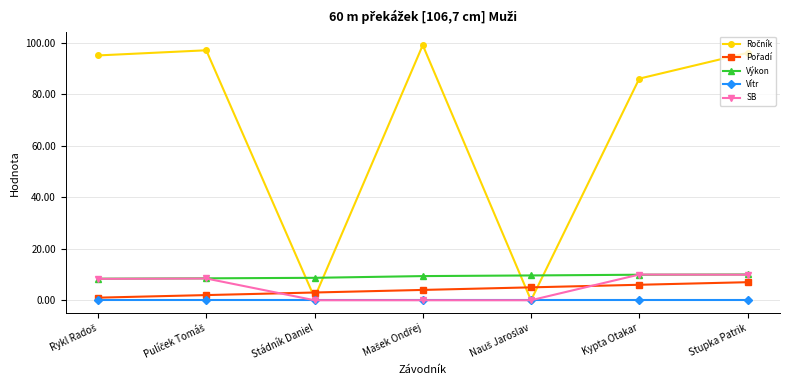

What is the total value across all series at Stádník Daniel?

12.7